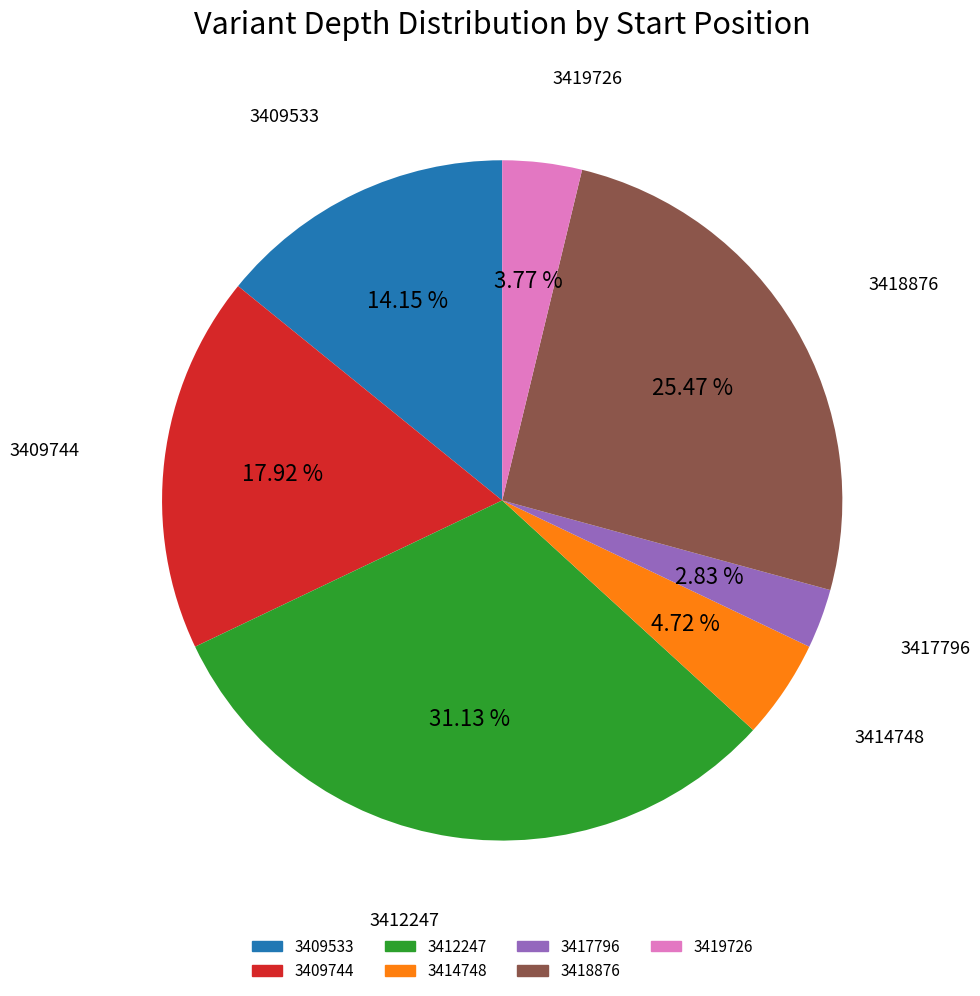

Is there any slice that represents more than half of the pie?

No